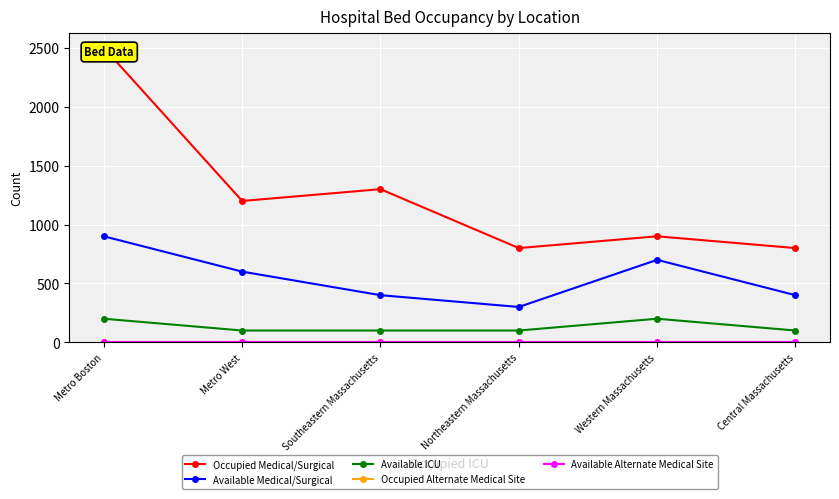

Reading left to right, transcribe all the data shown in this chart.

Occupied Medical/Surgical: Metro Boston=2500	Metro West=1200	Southeastern Massachusetts=1300	Northeastern Massachusetts=800	Western Massachusetts=900	Central Massachusetts=800
Available Medical/Surgical: Metro Boston=900	Metro West=600	Southeastern Massachusetts=400	Northeastern Massachusetts=300	Western Massachusetts=700	Central Massachusetts=400
Available ICU: Metro Boston=200	Metro West=100	Southeastern Massachusetts=100	Northeastern Massachusetts=100	Western Massachusetts=200	Central Massachusetts=100
Occupied Alternate Medical Site: Metro Boston=0	Metro West=0	Southeastern Massachusetts=0	Northeastern Massachusetts=0	Western Massachusetts=0	Central Massachusetts=0
Available Alternate Medical Site: Metro Boston=0	Metro West=0	Southeastern Massachusetts=0	Northeastern Massachusetts=0	Western Massachusetts=0	Central Massachusetts=0